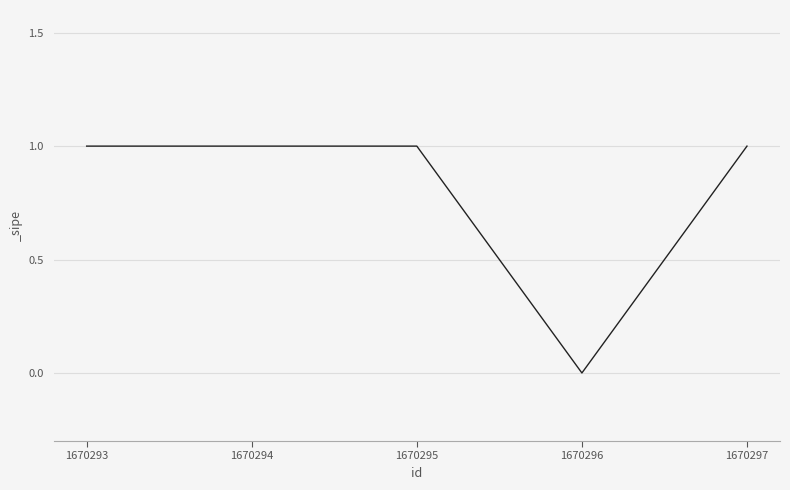

Reading right to left, what are all the values shown in this chart?

1	0	1	1	1